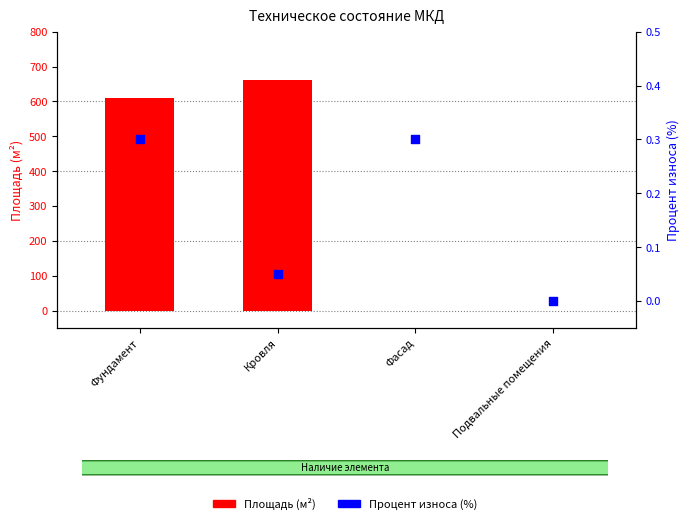

Which series has the largest Y range (max minus min)?

Площадь (м²)